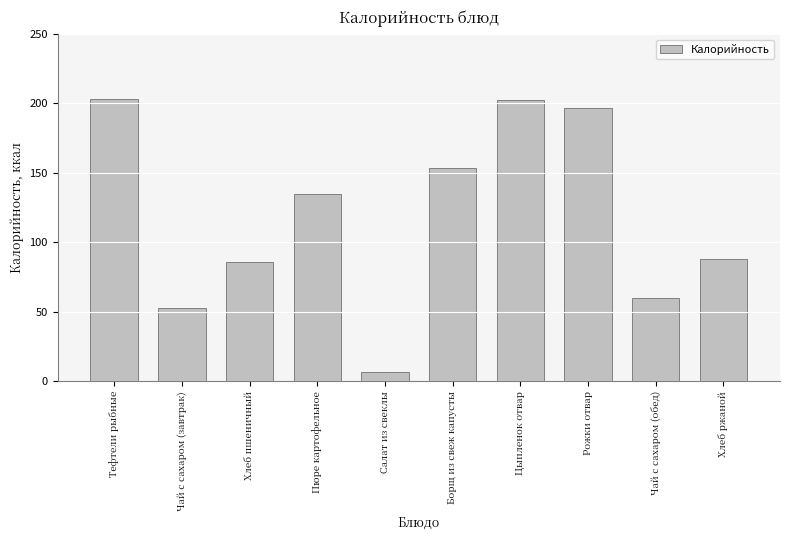

What position from the right is Чай с сахаром (завтрак)?

9